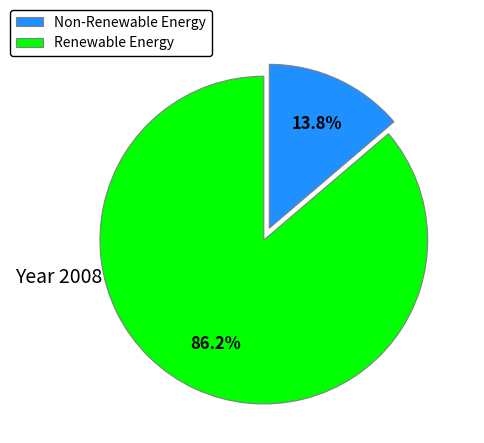

Count the number of slices in the pie.

2